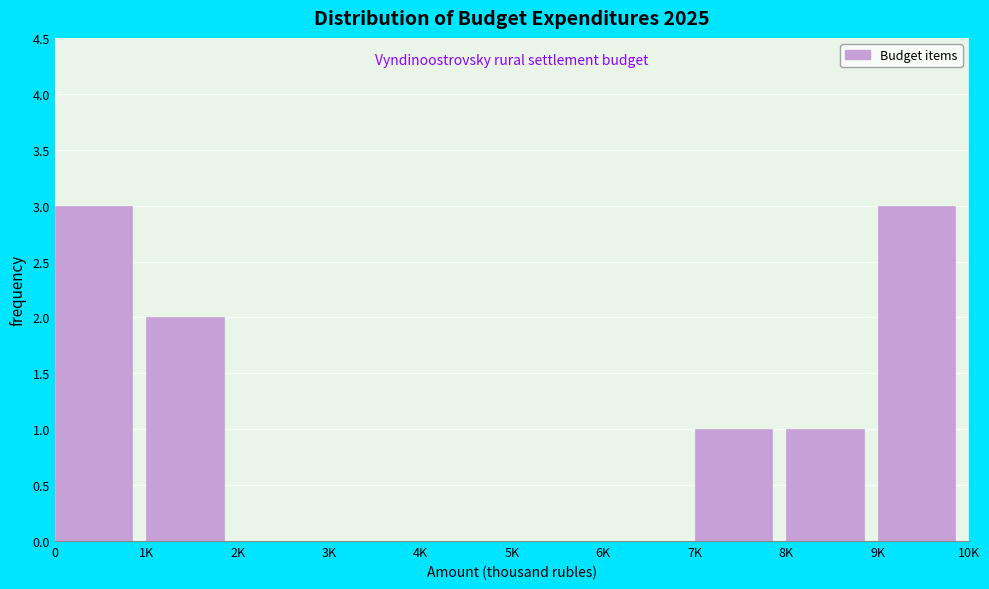

Reading left to right, transcribe all the data shown in this chart.

0=3	1K=2	2K=0	3K=0	4K=0	5K=0	6K=0	7K=1	8K=1	9K=3